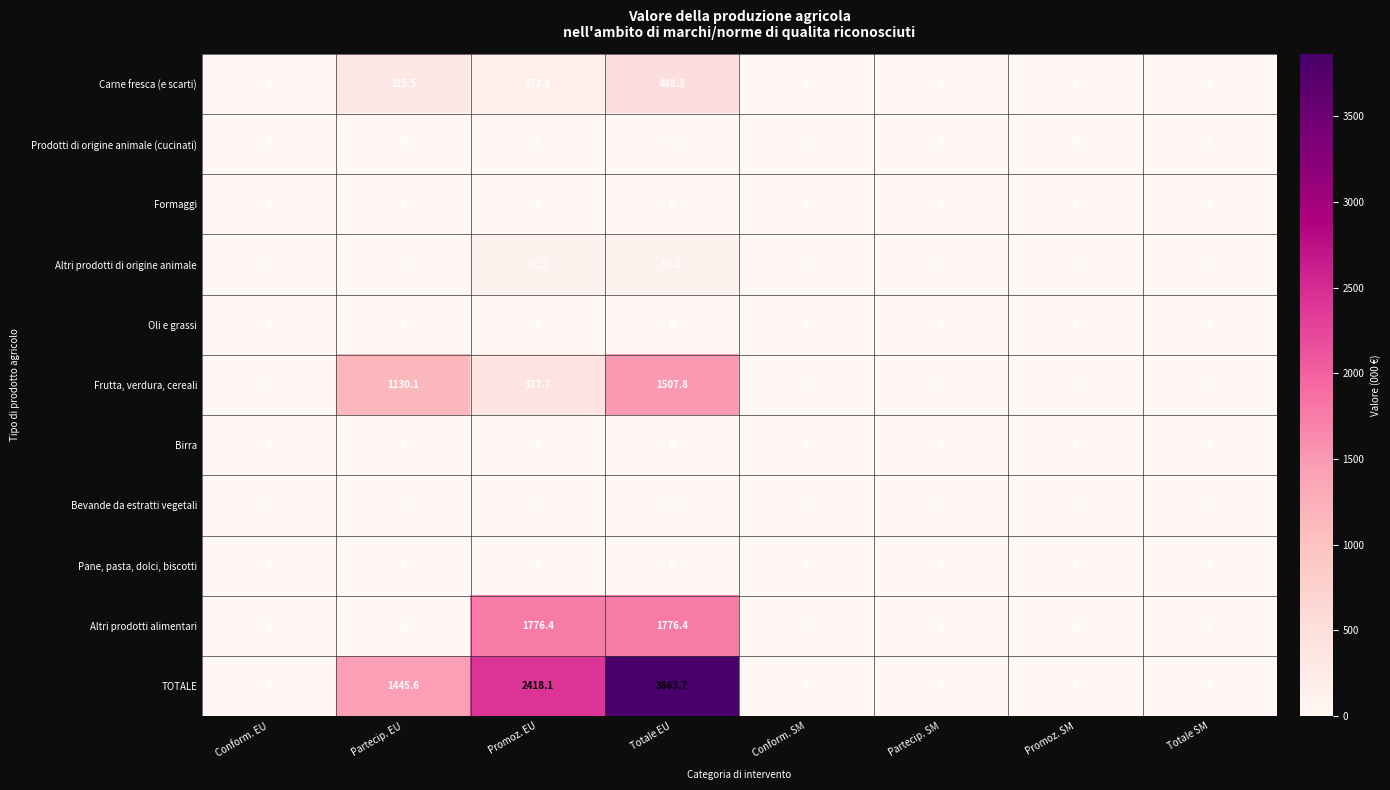

What is the total value across all series at Totale EU?

7727.4